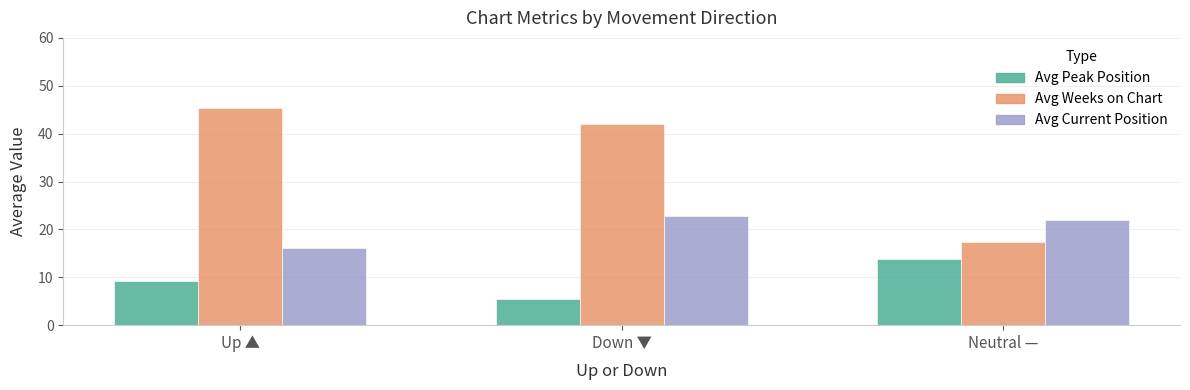

How many groups of bars are there?

3